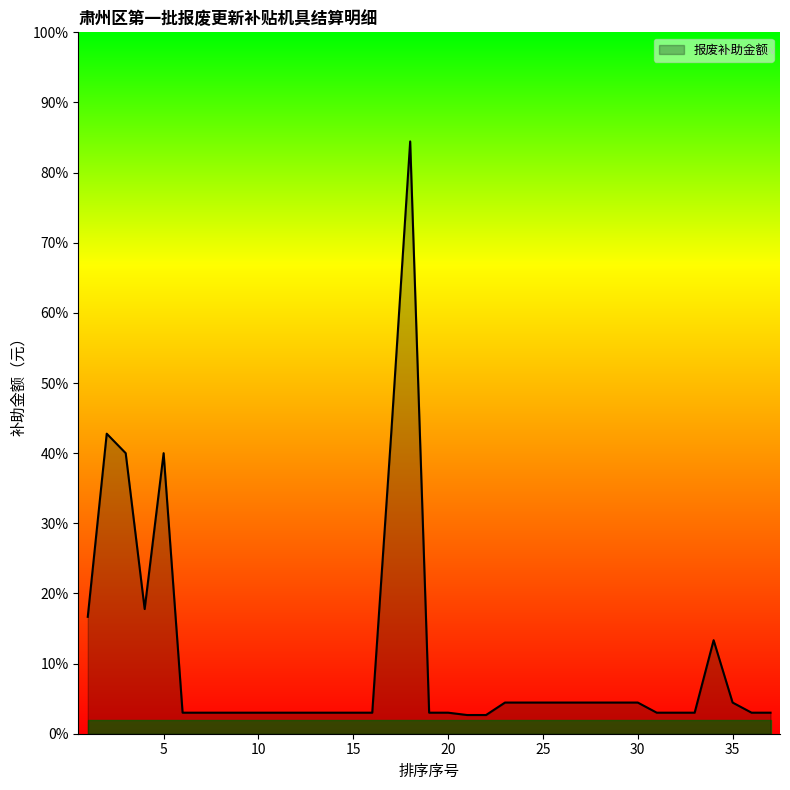

What is the difference between the second highest and minimum values?

3610